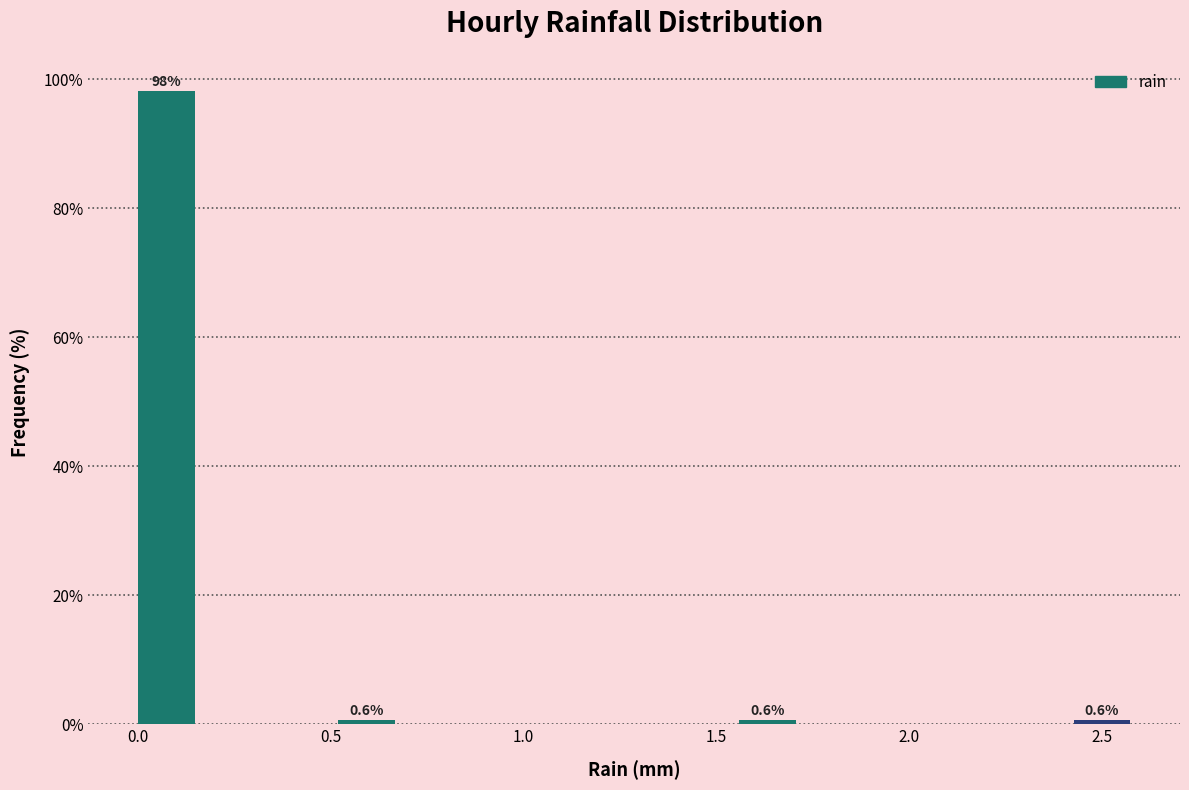

Read against the x-axis, roughly where is the centre of the tallest bar?

0.05